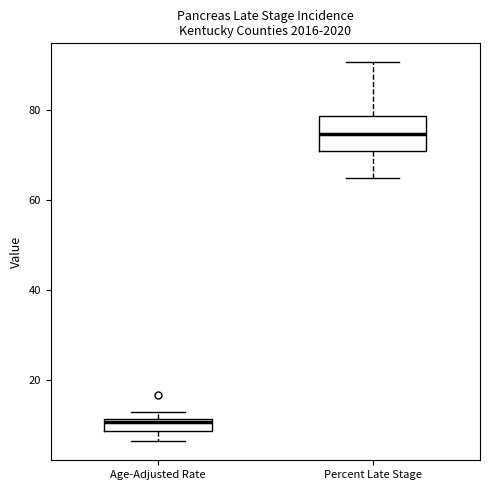

Where is the upper edge of the box for Age-Adjusted Rate on the y-axis? The values are not printed on the chart, so give them approximately, as read against the axis.

12